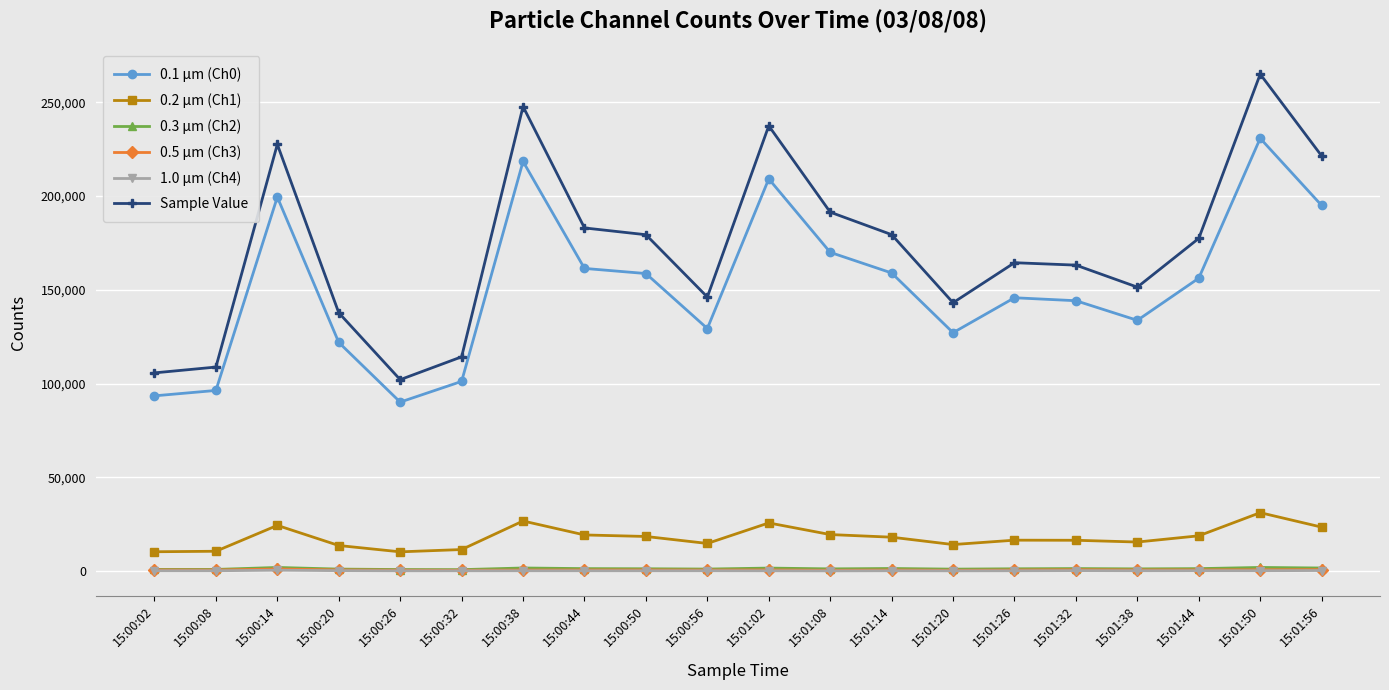

Does the chart have visible grid lines?

Yes